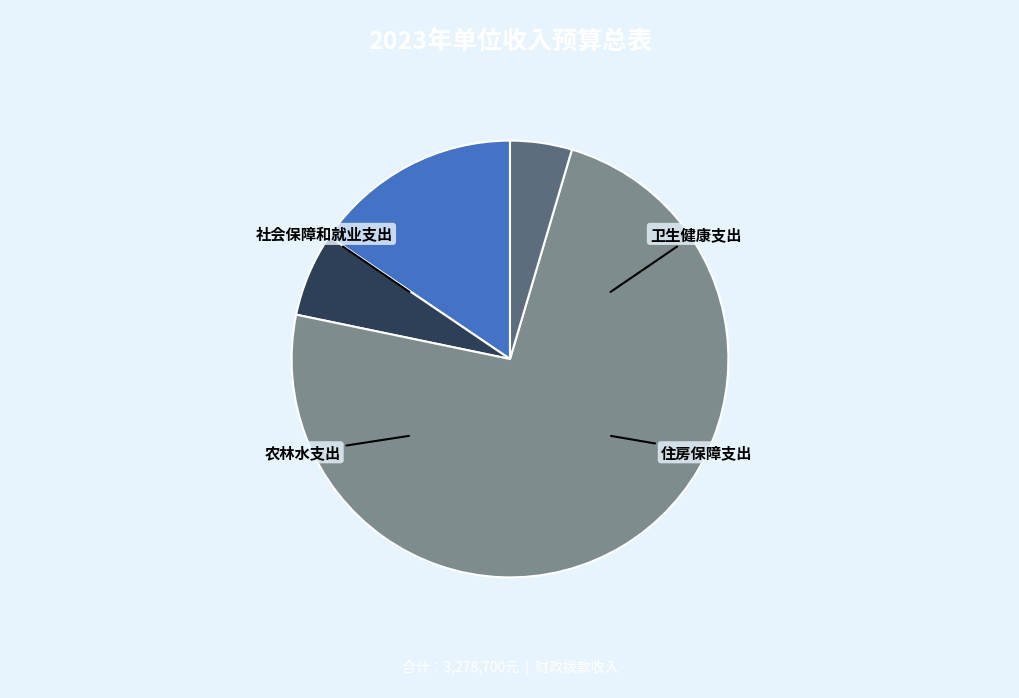

Count the number of slices in the pie.

4